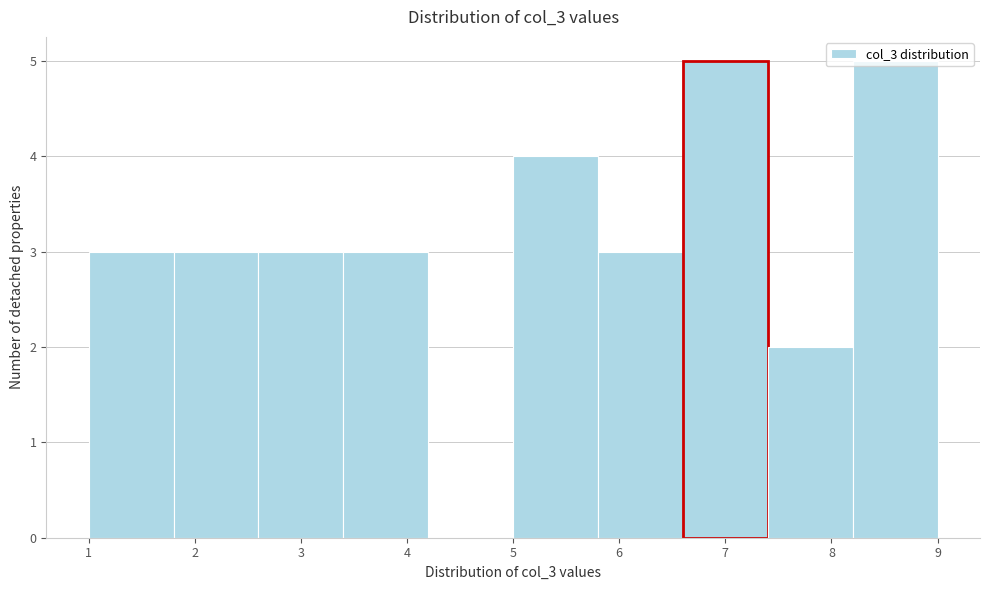

How tall is the bar that spans 3.4 to 4.2 on the x-axis? The values are not printed on the chart, so give them approximately, as read against the axis.

3